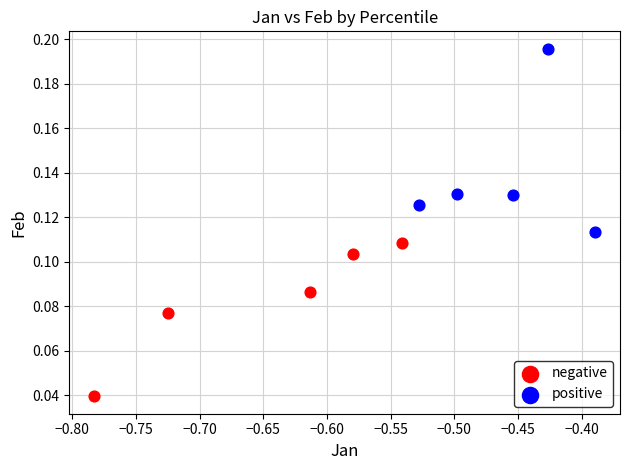

Which series has the largest Y range (max minus min)?

positive